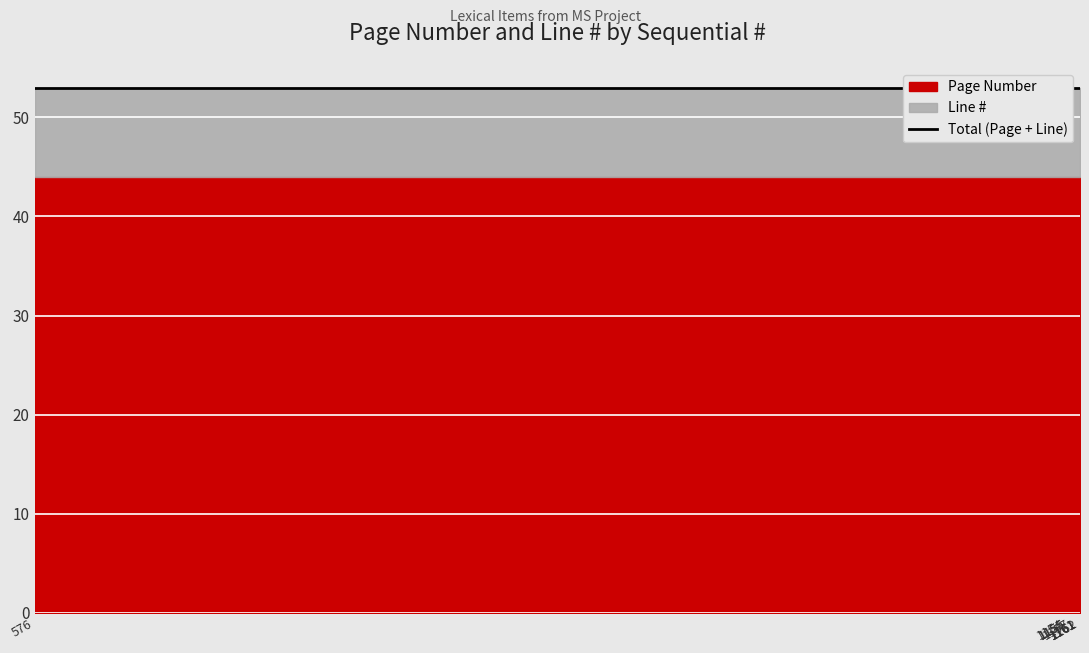

Reading left to right, what are all the values shown in this chart?

Page Number: 44	44	44	44	44	44	44	44	44
Line #: 9	9	9	9	9	9	9	9	9